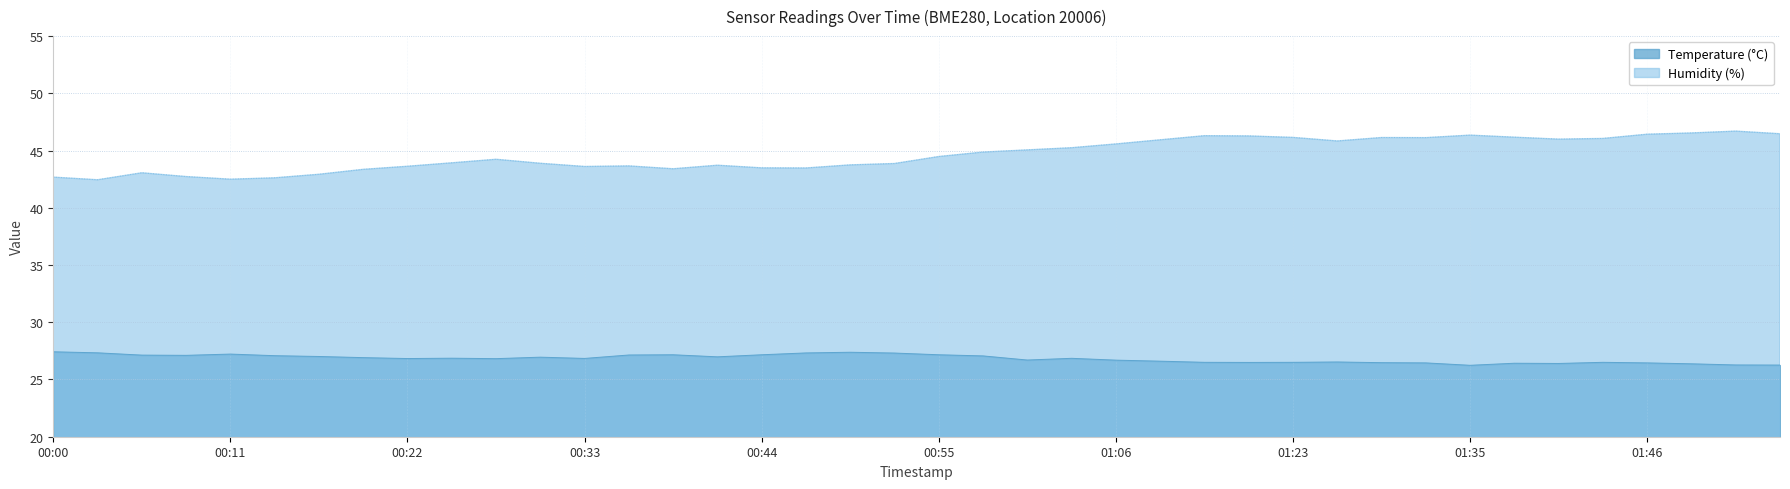

Where is the first local minimum for Humidity?

00:03